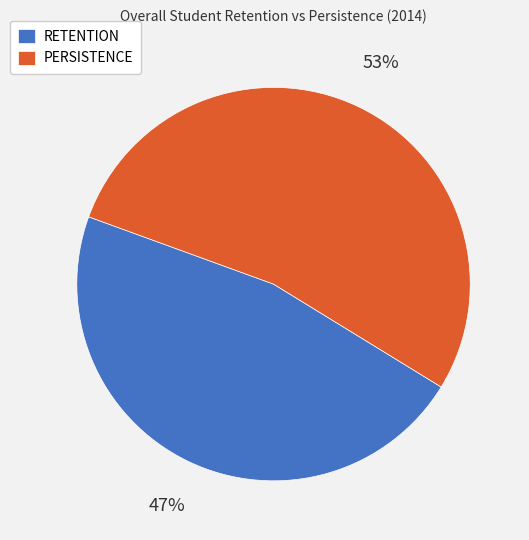

To the nearest percent, what percentage of the pie is RETENTION?

47%